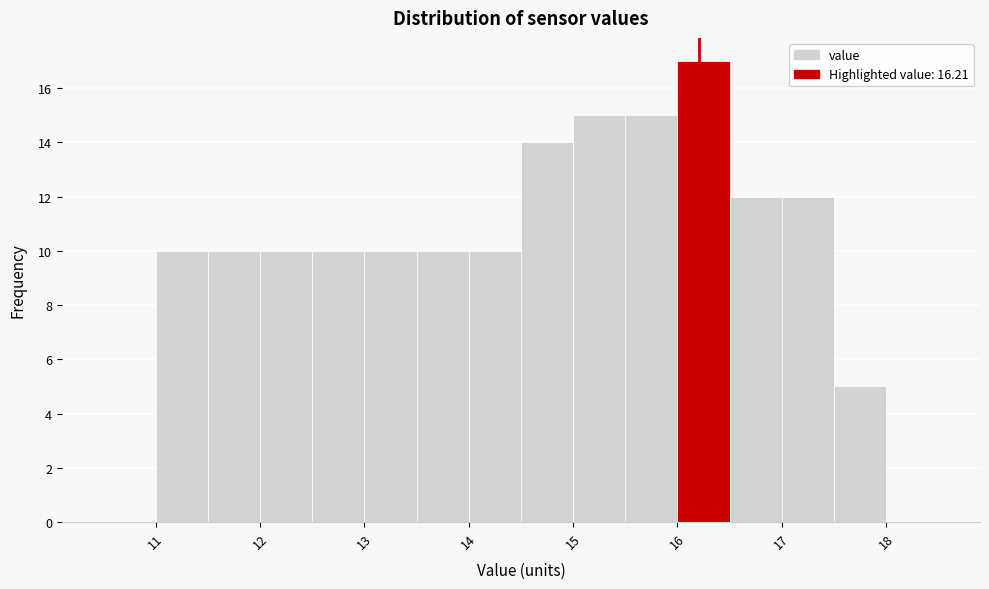

Reading left to right, transcribe this chart: for each bar, give the range it covers on the x-axis and its height. The values are not printed on the chart, so give them approximately, as read against the axis.

10.5 to 11.0: 0
11.0 to 11.5: 10
11.5 to 12.0: 10
12.0 to 12.5: 10
12.5 to 13.0: 10
13.0 to 13.5: 10
13.5 to 14.0: 10
14.0 to 14.5: 10
14.5 to 15.0: 14
15.0 to 15.5: 15
15.5 to 16.0: 15
16.0 to 16.5: 17
16.5 to 17.0: 12
17.0 to 17.5: 12
17.5 to 18.0: 5
18.0 to 18.5: 0